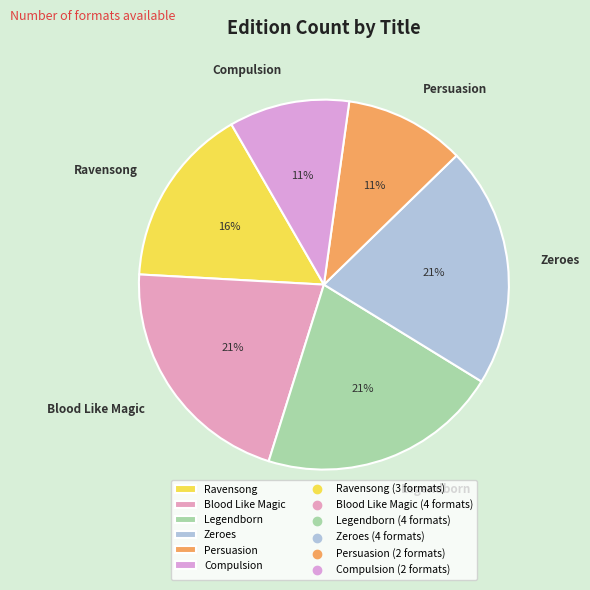

What is the ratio of the value at Compulsion to the value at Legendborn?

0.5